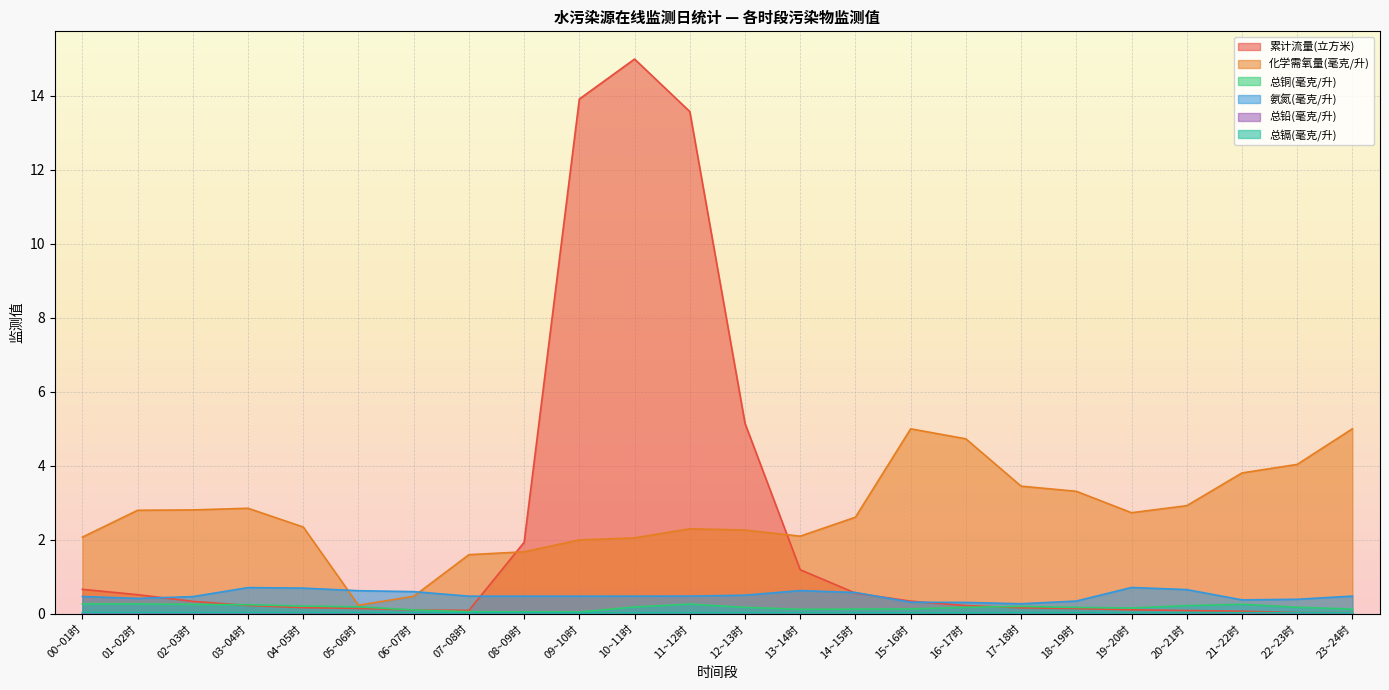

Reading right to left, list all the values displayed in this chart.

累计流量(立方米): 23~24时=0.0	22~23时=0.0	21~22时=0.1	20~21时=0.1	19~20时=0.1	18~19时=0.1	17~18时=0.2	16~17时=0.2	15~16时=0.3	14~15时=0.6	13~14时=1.2	12~13时=5.2	11~12时=13.6	10~11时=15.0	09~10时=13.9	08~09时=1.9	07~08时=0.1	06~07时=0.1	05~06时=0.1	04~05时=0.2	03~04时=0.2	02~03时=0.3	01~02时=0.5	00~01时=0.7
化学需氧量(毫克/升): 23~24时=5.0	22~23时=4.0	21~22时=3.8	20~21时=2.9	19~20时=2.7	18~19时=3.3	17~18时=3.5	16~17时=4.7	15~16时=5.0	14~15时=2.6	13~14时=2.1	12~13时=2.3	11~12时=2.3	10~11时=2.1	09~10时=2.0	08~09时=1.7	07~08时=1.6	06~07时=0.5	05~06时=0.2	04~05时=2.3	03~04时=2.9	02~03时=2.8	01~02时=2.8	00~01时=2.1
总铜(毫克/升): 23~24时=0.1	22~23时=0.2	21~22时=0.3	20~21时=0.2	19~20时=0.2	18~19时=0.2	17~18时=0.2	16~17时=0.2	15~16时=0.1	14~15时=0.1	13~14时=0.1	12~13时=0.2	11~12时=0.3	10~11时=0.2	09~10时=0.1	08~09时=0.1	07~08时=0.1	06~07时=0.1	05~06时=0.2	04~05时=0.2	03~04时=0.2	02~03时=0.3	01~02时=0.3	00~01时=0.3
氨氮(毫克/升): 23~24时=0.5	22~23时=0.4	21~22时=0.4	20~21时=0.7	19~20时=0.7	18~19时=0.3	17~18时=0.3	16~17时=0.3	15~16时=0.3	14~15时=0.6	13~14时=0.6	12~13时=0.5	11~12时=0.5	10~11时=0.5	09~10时=0.5	08~09时=0.5	07~08时=0.5	06~07时=0.6	05~06时=0.6	04~05时=0.7	03~04时=0.7	02~03时=0.5	01~02时=0.4	00~01时=0.5
总铅(毫克/升): 23~24时=0.0	22~23时=0.0	21~22时=0.0	20~21时=0.0	19~20时=0.0	18~19时=0.0	17~18时=0.0	16~17时=0.0	15~16时=0.0	14~15时=0.0	13~14时=0.0	12~13时=0.0	11~12时=0.0	10~11时=0.0	09~10时=0.0	08~09时=0.0	07~08时=0.0	06~07时=0.0	05~06时=0.0	04~05时=0.0	03~04时=0.0	02~03时=0.0	01~02时=0.0	00~01时=0.0
总镉(毫克/升): 23~24时=0.0	22~23时=0.0	21~22时=0.0	20~21时=0.0	19~20时=0.0	18~19时=0.0	17~18时=0.0	16~17时=0.0	15~16时=0.0	14~15时=0.0	13~14时=0.0	12~13时=0.0	11~12时=0.0	10~11时=0.0	09~10时=0.0	08~09时=0.0	07~08时=0.0	06~07时=0.0	05~06时=0.0	04~05时=0.0	03~04时=0.0	02~03时=0.0	01~02时=0.0	00~01时=0.0